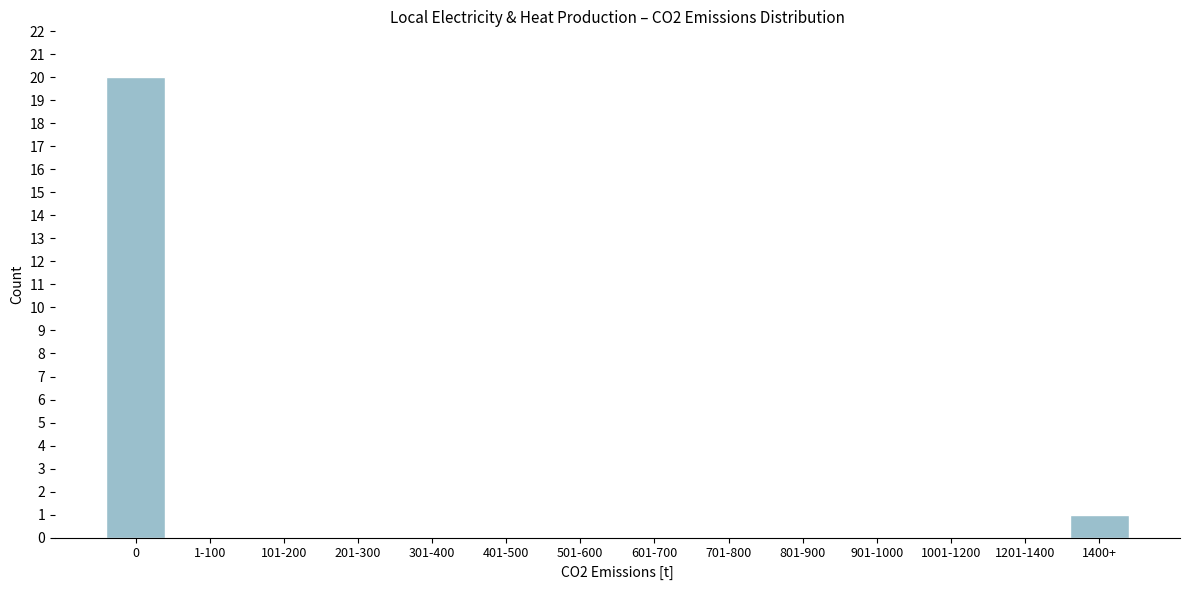

Reading left to right, what are all the values shown in this chart?

0=20	1-100=0	101-200=0	201-300=0	301-400=0	401-500=0	501-600=0	601-700=0	701-800=0	801-900=0	901-1000=0	1001-1200=0	1201-1400=0	1400+=1